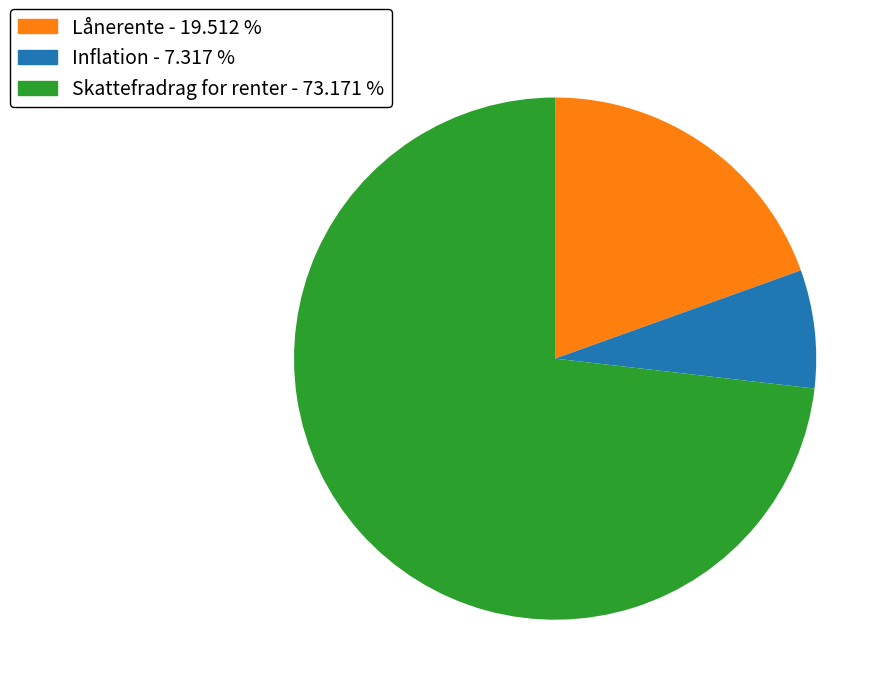

Is it true that Inflation is 7% of the pie?

True